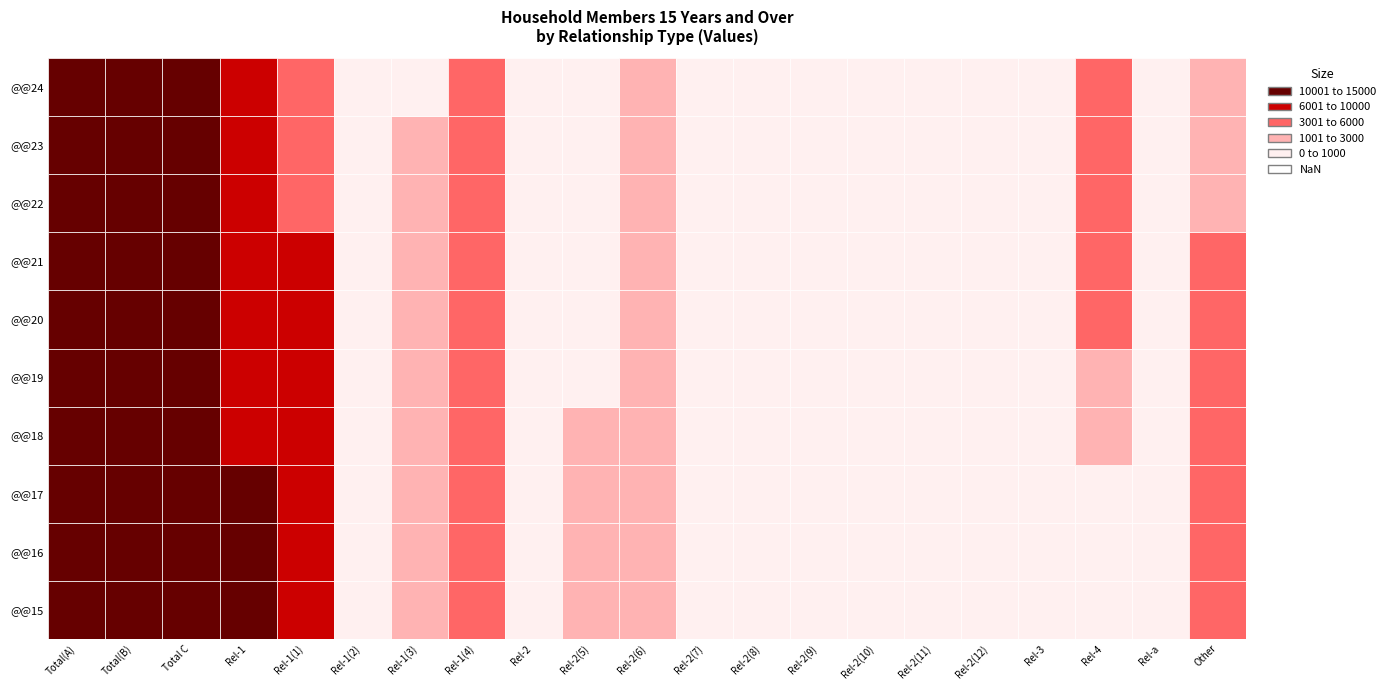

Reading right to left, list all the values displayed in this chart.

@@15: 3300	180	152	54	285	3	249	7	338	35	1188	1273	0	3378	1630	173	9324	11127	14505	14711	14891
@@16: 3504	215	115	61	364	7	219	10	373	38	1348	1263	0	3622	1754	214	8875	10844	14466	14642	14857
@@17: 3552	182	166	78	333	5	235	23	378	44	1387	1260	1	3666	1734	211	8650	10597	14263	14507	14689
@@18: 3438	198	1153	63	374	20	183	24	345	38	1406	1184	2	3576	1648	218	7894	9771	13347	14563	14761
@@19: 3172	254	2515	84	368	21	191	38	301	46	1397	986	2	3351	1478	220	7042	8751	12102	14701	14955
@@20: 3140	189	3092	115	373	40	156	37	253	45	1451	960	6	3324	1412	222	6561	8243	11567	14774	14963
@@21: 3113	129	3435	152	388	51	186	49	268	54	1444	888	5	3337	1246	230	6386	7956	11293	14880	15009
@@22: 2984	118	3363	171	360	53	190	68	265	56	1402	810	3	3214	1206	214	5832	7397	10611	14145	14263
@@23: 2995	117	3218	202	335	47	228	53	233	45	1443	791	16	3198	1073	217	5340	6945	10143	13563	13680
@@24: 2765	106	3184	215	359	58	231	68	236	39	1356	631	17	3006	998	193	5361	7047	10053	13452	13558